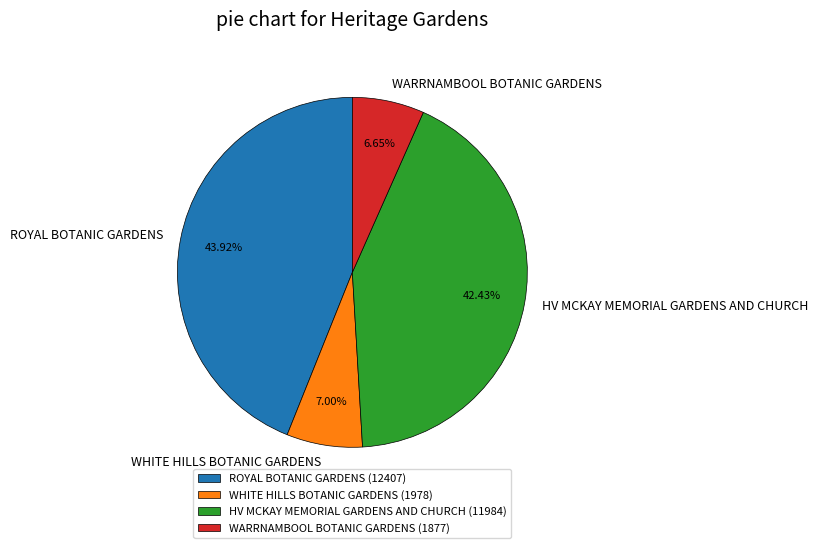

Which has a higher value, WARRNAMBOOL BOTANIC GARDENS or ROYAL BOTANIC GARDENS?

ROYAL BOTANIC GARDENS